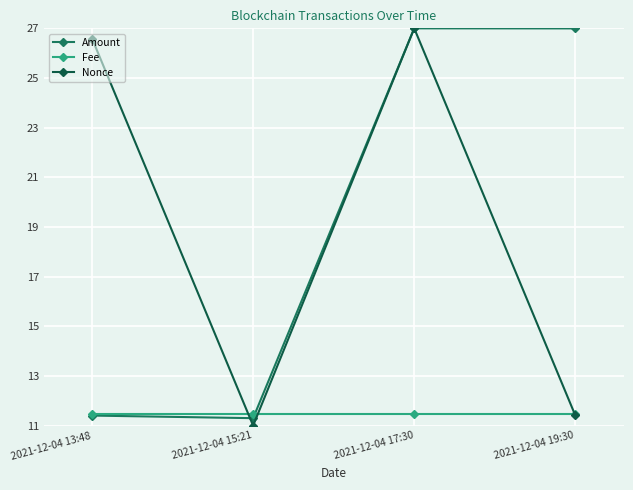

Which category has the highest value in the Nonce series?

2021-12-04 17:30